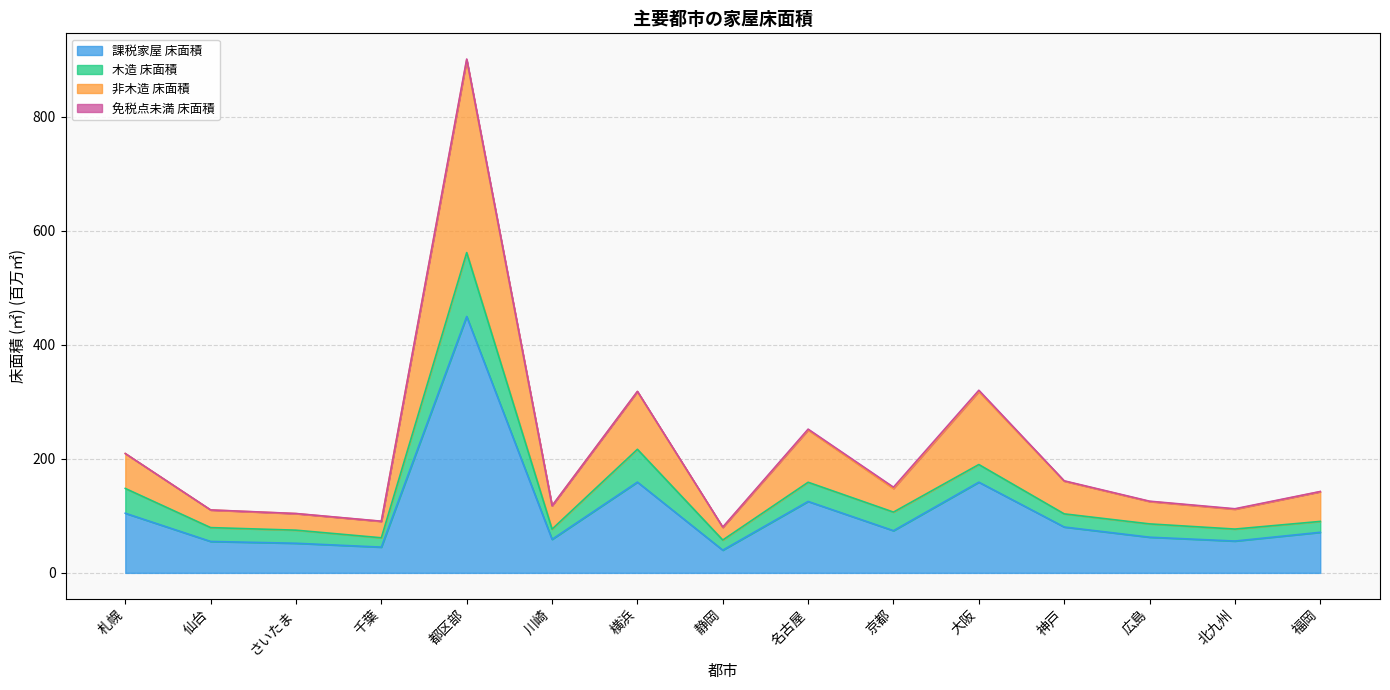

At which label does 課税家屋 床面積 reach its peak?

都区部